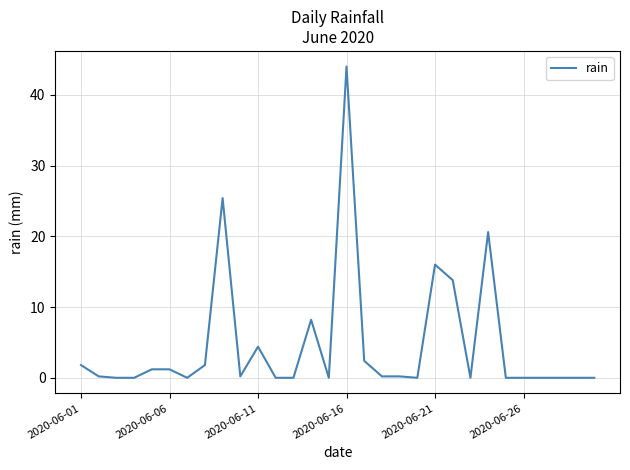

What is the difference between the maximum and minimum values?

44.0